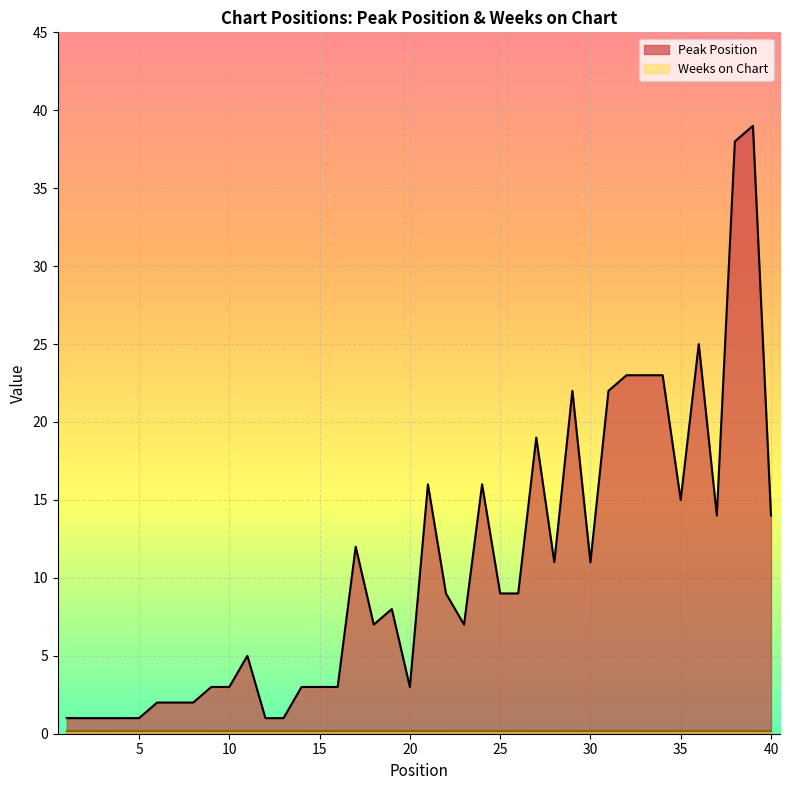

Which series has the widest spread of values?

Peak Position